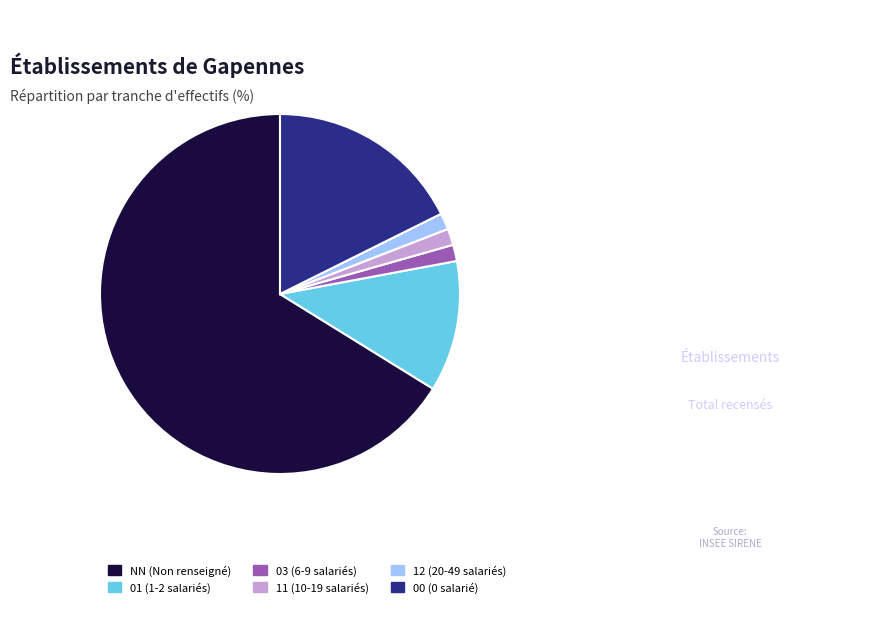

How many segments does this pie chart have?

6